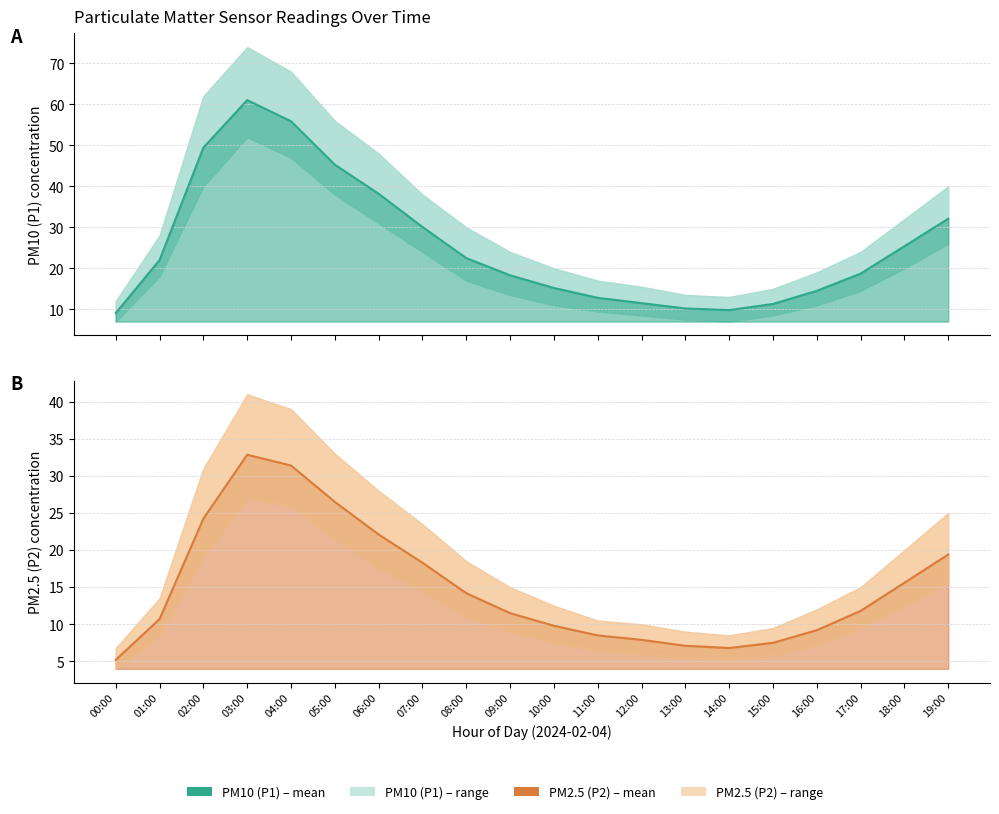

What is the difference between the highest and lowest values at 12:00?

3.6